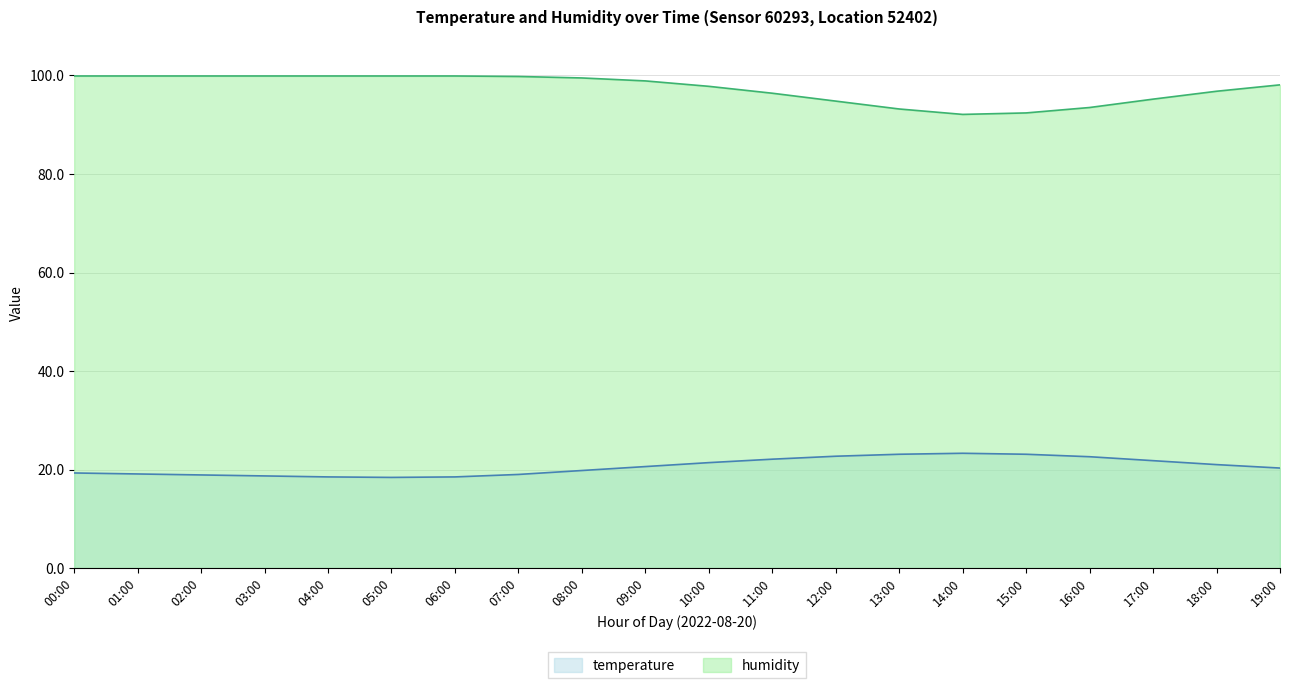

Reading left to right, list all the values displayed in this chart.

temperature: 19.3	19.1	18.9	18.7	18.5	18.4	18.5	19.0	19.8	20.6	21.4	22.1	22.7	23.1	23.3	23.1	22.6	21.8	21.0	20.3
humidity: 99.9	99.9	99.9	99.9	99.9	99.9	99.9	99.8	99.5	98.9	97.8	96.4	94.8	93.2	92.1	92.4	93.5	95.2	96.8	98.1